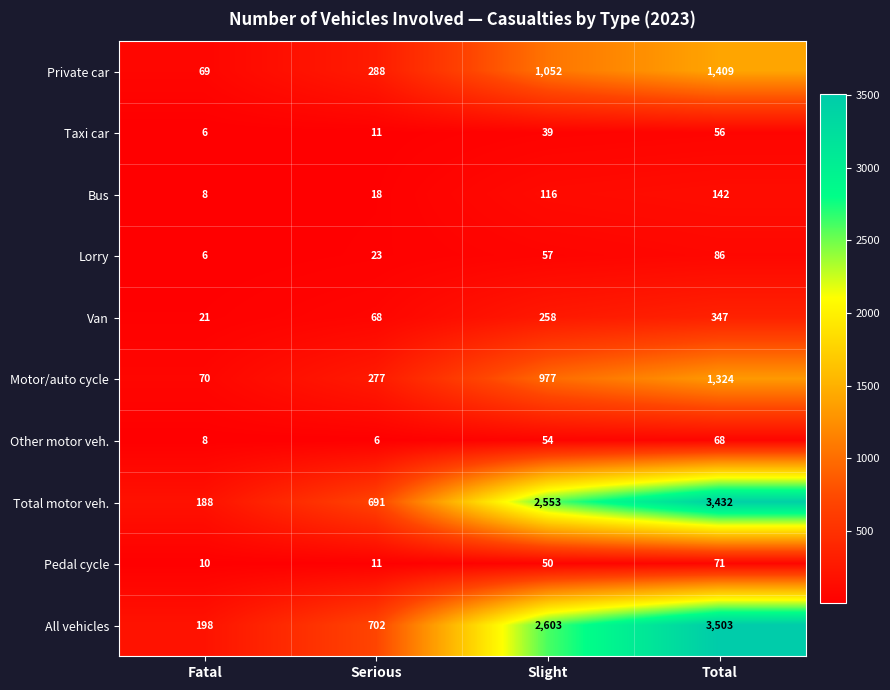

What is the difference between the highest and lowest values at Fatal?

192